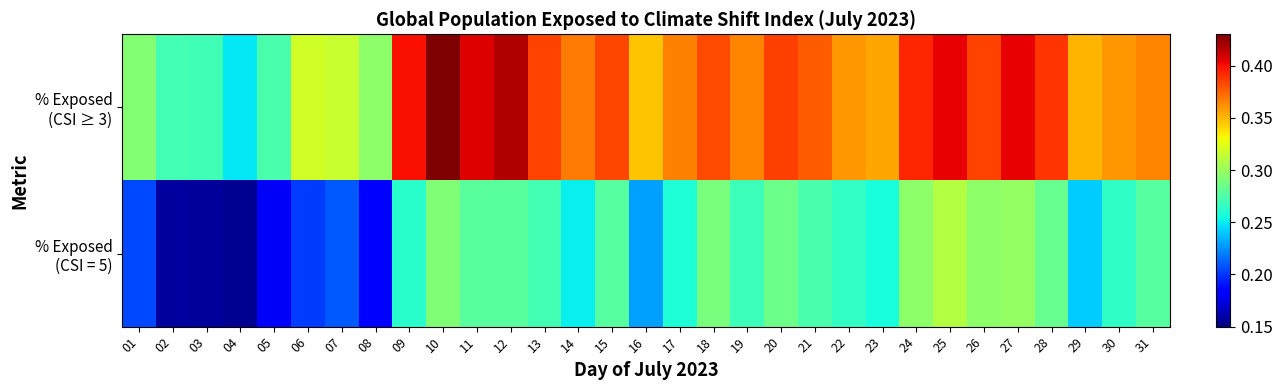

What is the difference between the highest and lowest values at 20?

0.1